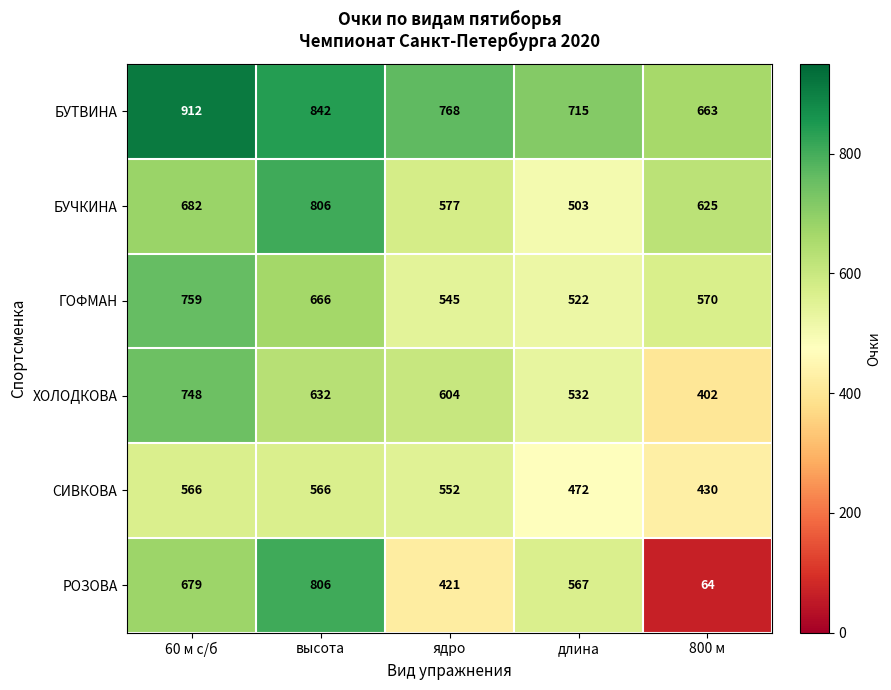

Where is РОЗОВА nearest to the value 435?

ядро